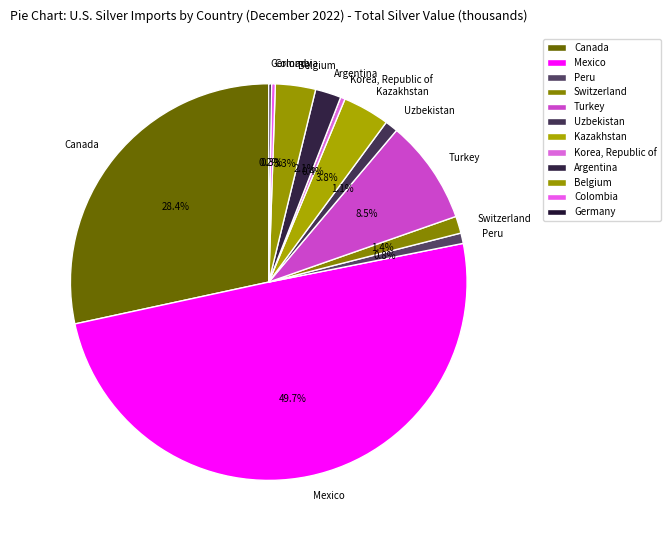

Which category has the biggest portion of the pie?

Mexico